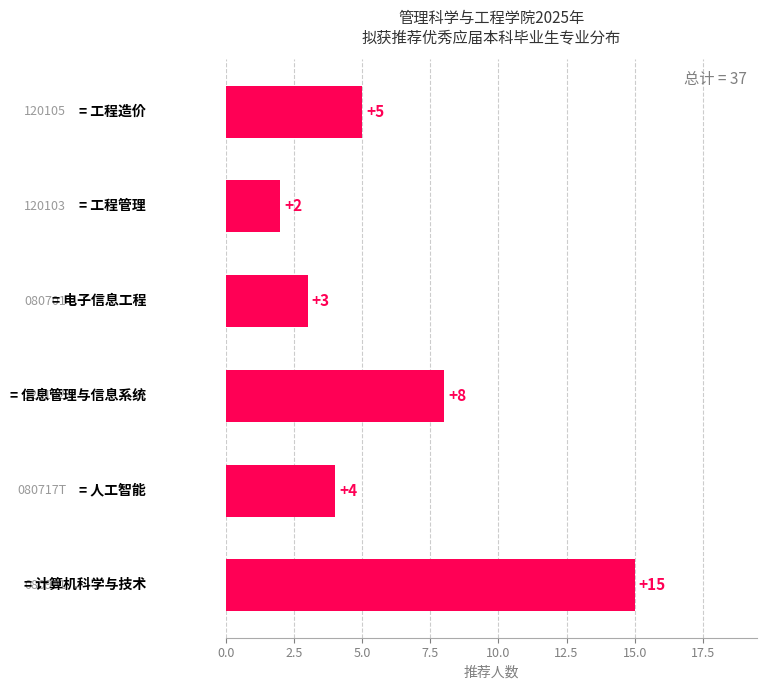

What is the difference between the maximum and minimum values?

13